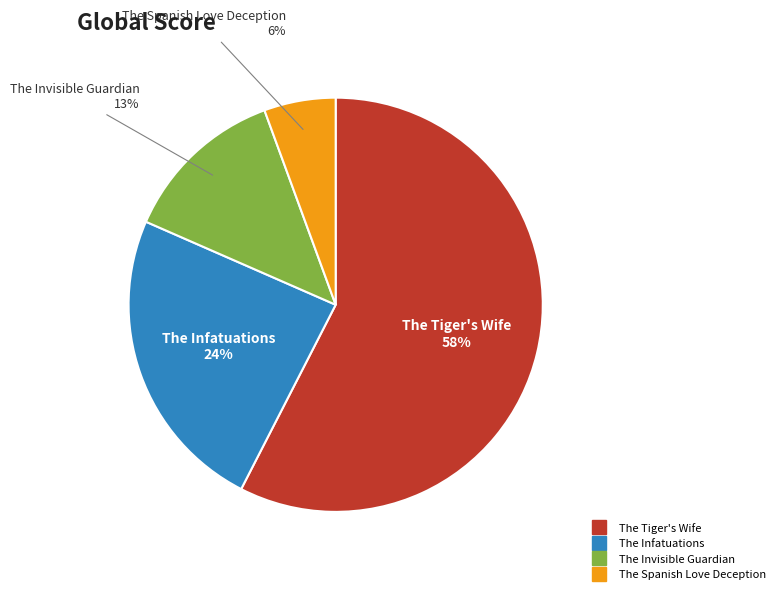

To the nearest percent, what is the difference between the The Infatuations and The Tiger's Wife slice percentages?

34%